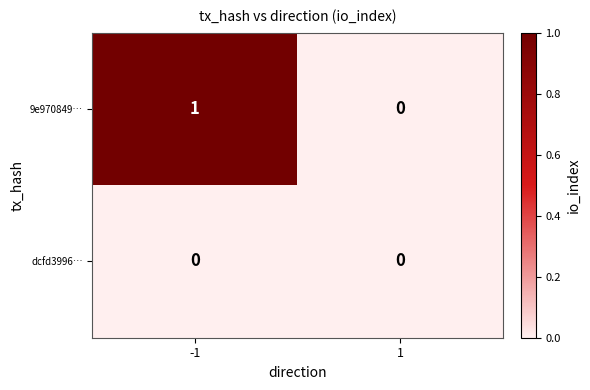

Between -1 and 1, which series saw the biggest shift?

9e970849…